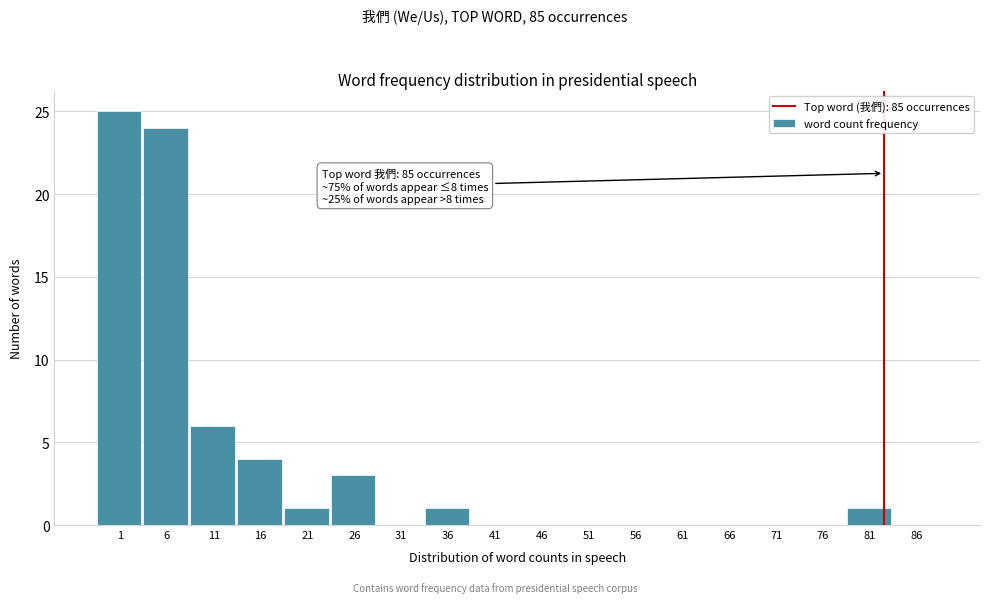

Reading right to left, what are all the values shown in this chart?

86=0	81=1	76=0	71=0	66=0	61=0	56=0	51=0	46=0	41=0	36=1	31=0	26=3	21=1	16=4	11=6	6=24	1=25